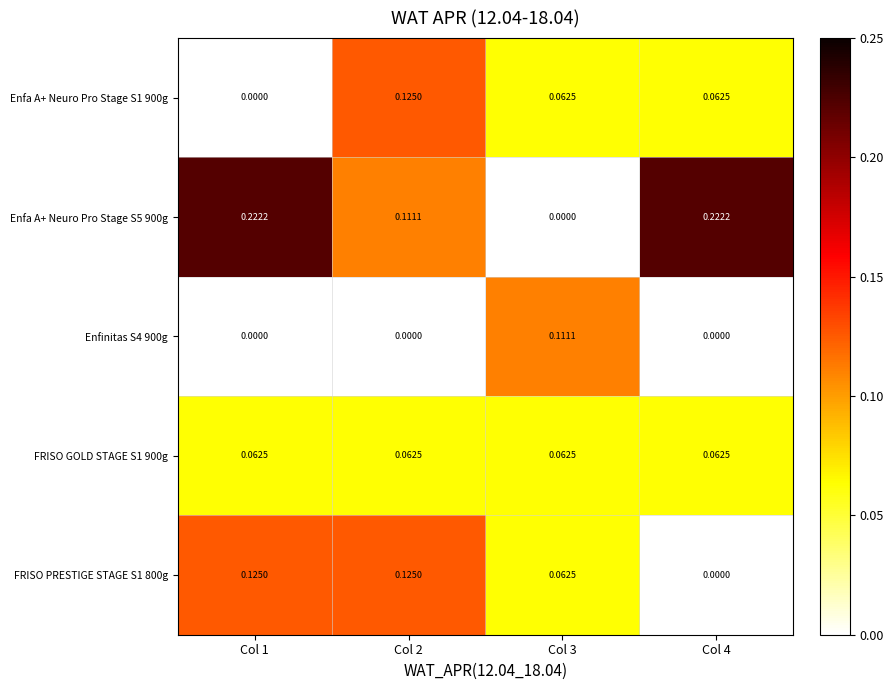

Is the value of FRISO PRESTIGE STAGE S1 800g at Col 1 greater than the value of FRISO GOLD STAGE S1 900g at Col 3?

Yes